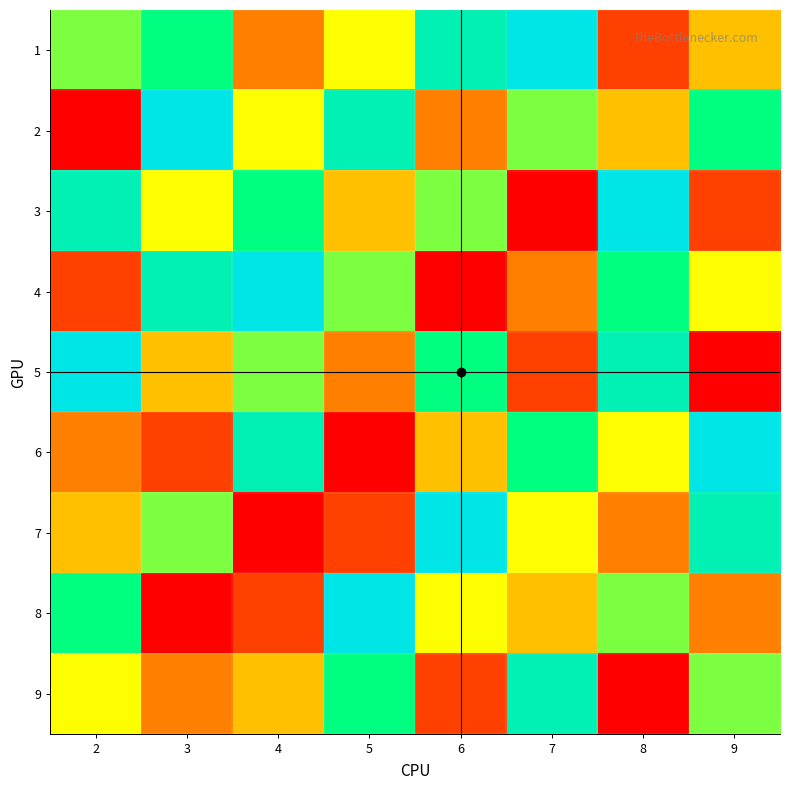

Which label corresponds to the largest value in the chart?

7